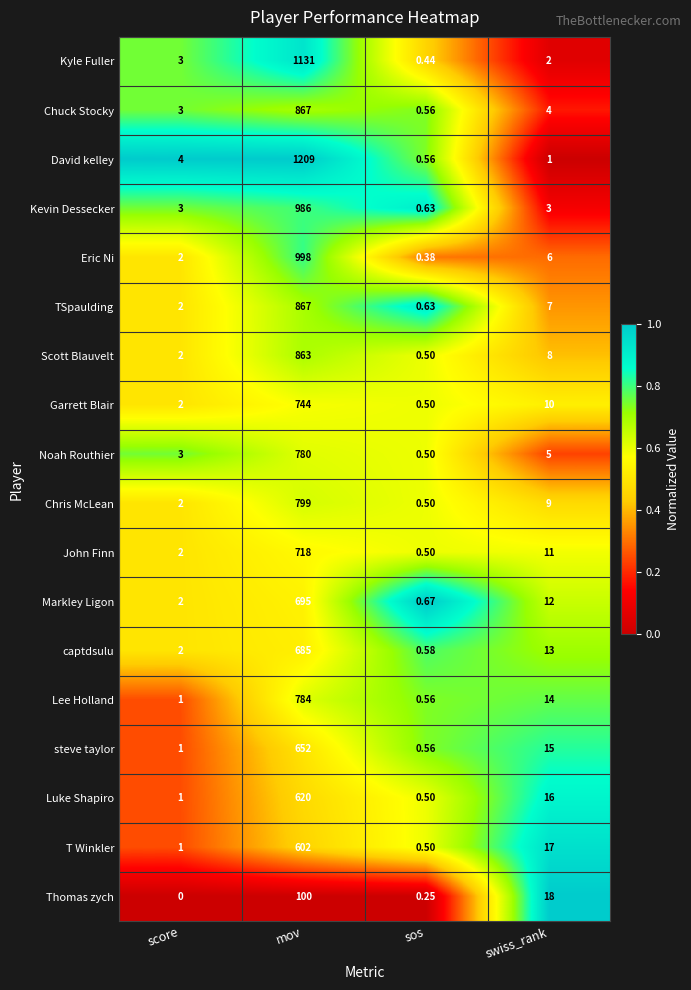

Between mov and swiss_rank, which series saw the biggest shift?

David kelley